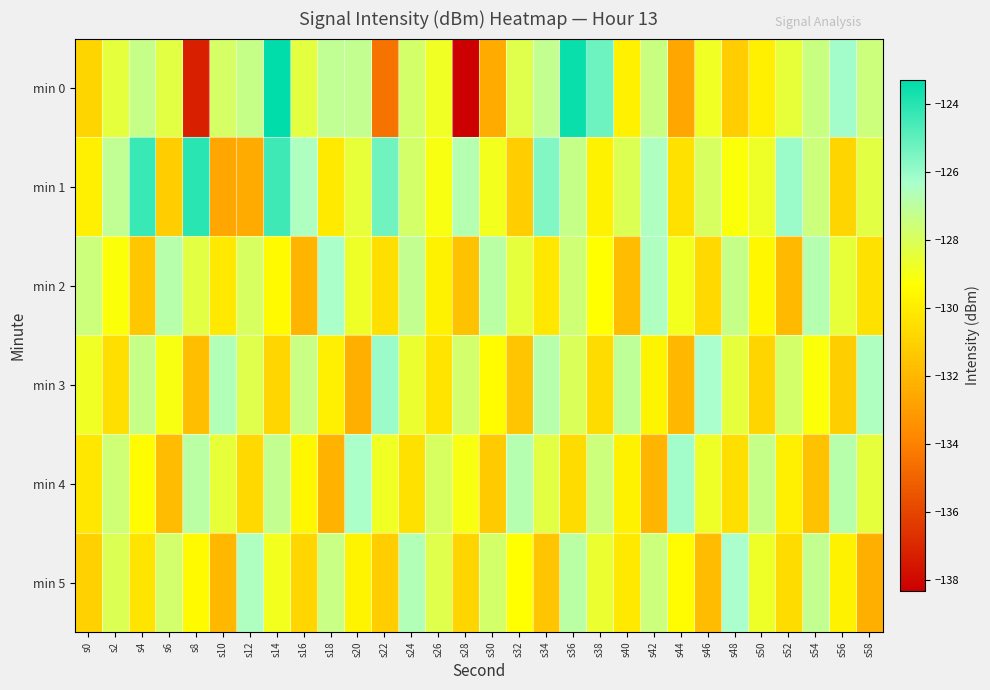

Reading left to right, list all the values displayed in this chart.

min 0: s0=-130.9	s2=-128.4	s4=-127.3	s6=-128.3	s8=-137.2	s10=-127.8	s12=-127.3	s14=-123.3	s16=-128.4	s18=-127.1	s20=-127.2	s22=-134.4	s24=-127.8	s26=-128.8	s28=-138.3	s30=-132.5	s32=-128.2	s34=-127.2	s36=-123.5	s38=-125.3	s40=-129.8	s42=-127.4	s44=-132.6	s46=-128.8	s48=-131.2	s50=-129.9	s52=-128.5	s54=-127.5	s56=-126.2	s58=-127.5
min 1: s0=-129.9	s2=-127.1	s4=-124.3	s6=-131.2	s8=-124.0	s10=-132.7	s12=-132.4	s14=-124.4	s16=-126.5	s18=-130.0	s20=-128.5	s22=-125.3	s24=-127.8	s26=-129.1	s28=-126.7	s30=-128.9	s32=-131.2	s34=-125.6	s36=-127.3	s38=-129.8	s40=-128.1	s42=-126.5	s44=-130.4	s46=-127.9	s48=-129.2	s50=-128.7	s52=-126.1	s54=-127.5	s56=-130.9	s58=-128.3
min 2: s0=-127.5	s2=-129.2	s4=-131.4	s6=-126.8	s8=-128.3	s10=-130.1	s12=-127.9	s14=-129.5	s16=-132.1	s18=-126.4	s20=-128.7	s22=-130.5	s24=-127.2	s26=-129.8	s28=-131.6	s30=-126.9	s32=-128.4	s34=-130.2	s36=-127.6	s38=-129.3	s40=-131.8	s42=-126.5	s44=-128.9	s46=-130.7	s48=-127.3	s50=-129.6	s52=-131.9	s54=-126.7	s56=-128.5	s58=-130.4
min 3: s0=-128.8	s2=-130.5	s4=-127.3	s6=-129.1	s8=-131.7	s10=-126.6	s12=-128.2	s14=-130.8	s16=-127.4	s18=-129.9	s20=-132.3	s22=-126.1	s24=-128.6	s26=-130.3	s28=-127.7	s30=-129.4	s32=-131.5	s34=-126.8	s36=-128.0	s38=-130.6	s40=-127.1	s42=-129.7	s44=-132.0	s46=-126.3	s48=-128.4	s50=-130.9	s52=-127.8	s54=-129.2	s56=-131.1	s58=-126.5
min 4: s0=-130.2	s2=-127.6	s4=-129.4	s6=-131.8	s8=-126.9	s10=-128.5	s12=-130.7	s14=-127.2	s16=-129.6	s18=-132.2	s20=-126.4	s22=-128.8	s24=-130.4	s26=-127.9	s28=-129.1	s30=-131.3	s32=-126.7	s34=-128.3	s36=-130.6	s38=-127.5	s40=-129.8	s42=-132.1	s44=-126.2	s46=-128.7	s48=-130.5	s50=-127.3	s52=-129.9	s54=-131.6	s56=-126.8	s58=-128.4
min 5: s0=-131.0	s2=-128.1	s4=-130.3	s6=-127.7	s8=-129.5	s10=-132.0	s12=-126.5	s14=-128.9	s16=-130.8	s18=-127.4	s20=-129.7	s22=-131.2	s24=-126.6	s26=-128.2	s28=-130.9	s30=-127.8	s32=-129.3	s34=-131.5	s36=-126.9	s38=-128.6	s40=-130.1	s42=-127.5	s44=-129.4	s46=-131.8	s48=-126.3	s50=-128.7	s52=-130.6	s54=-127.2	s56=-129.8	s58=-132.3